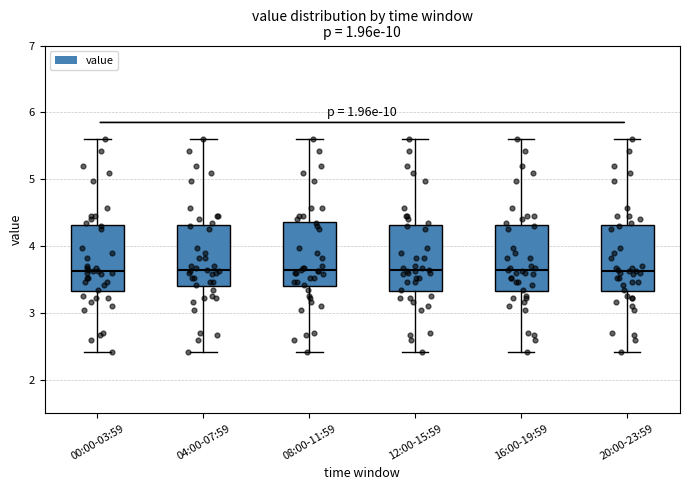

Reading left to right, read every box against the y-axis: the position of its median line, the range the box covers, and the ends of its whiskers. The values are not printed on the chart, so give them approximately, as read against the axis.

00:00-03:59: median 3.6, box 3.3 to 4.3, whiskers 2.4 to 5.6
04:00-07:59: median 3.6, box 3.4 to 4.3, whiskers 2.4 to 5.6
08:00-11:59: median 3.6, box 3.4 to 4.4, whiskers 2.4 to 5.6
12:00-15:59: median 3.6, box 3.3 to 4.3, whiskers 2.4 to 5.6
16:00-19:59: median 3.6, box 3.3 to 4.3, whiskers 2.4 to 5.6
20:00-23:59: median 3.6, box 3.3 to 4.3, whiskers 2.4 to 5.6